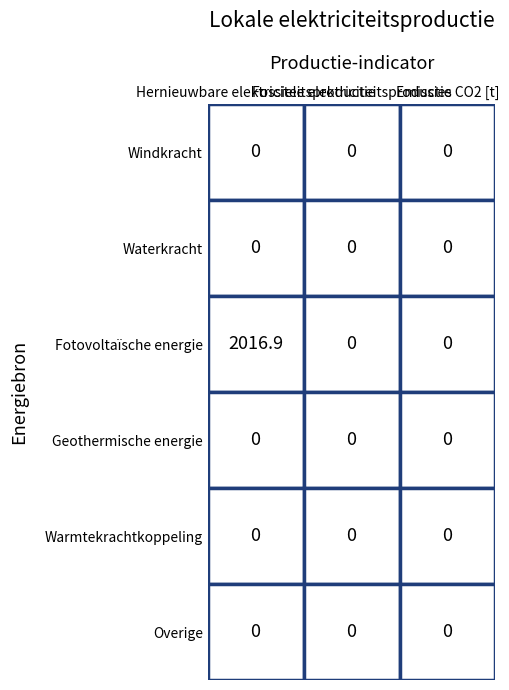

How many positive values does the Fotovoltaïsche energie series have?

1